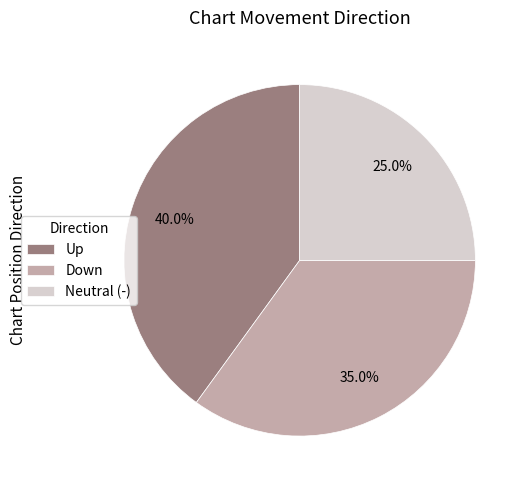

Combined, what portion of the pie is Up and Neutral (-)?

65.0%